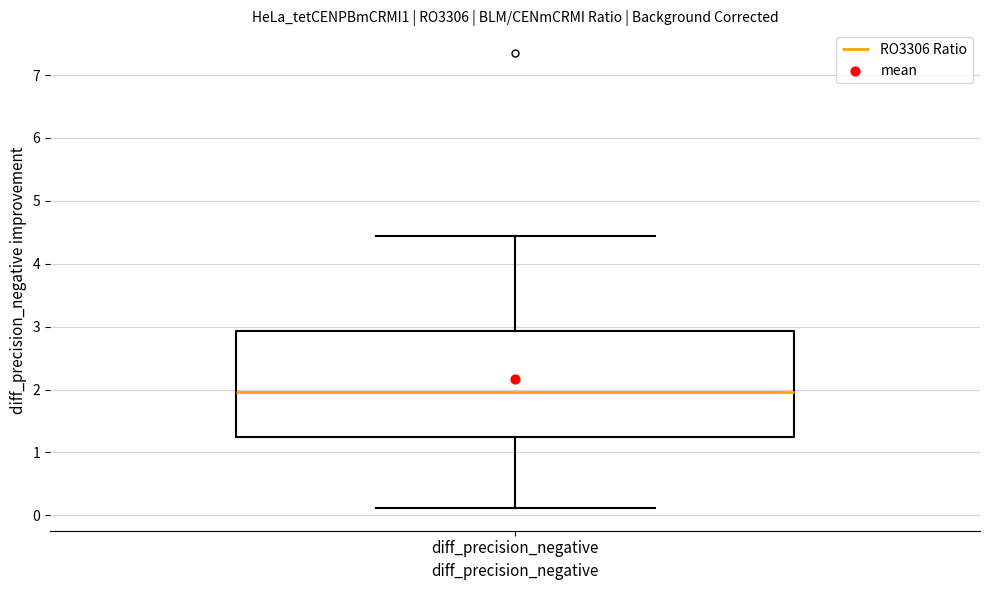

Read this box plot against the y-axis: the position of the median line, the range covered by the box, and the ends of both whiskers. The values are not printed on the chart, so give them approximately, as read against the axis.

median 2.0, box 1.3 to 2.9, whiskers 0.1 to 4.4